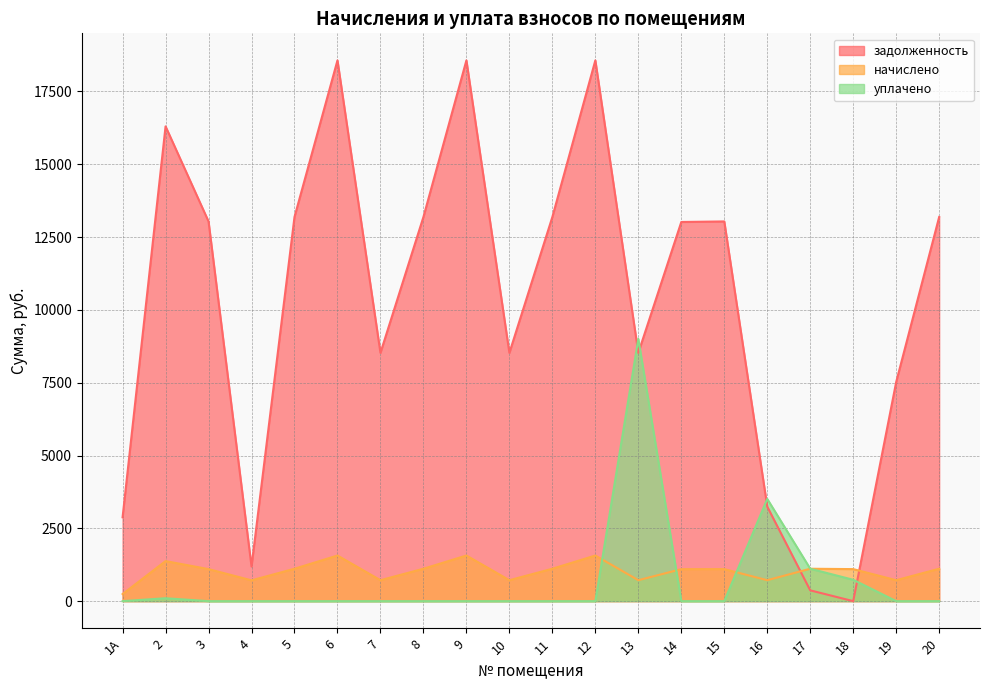

How many times do задолженность and начислено cross each other?

2